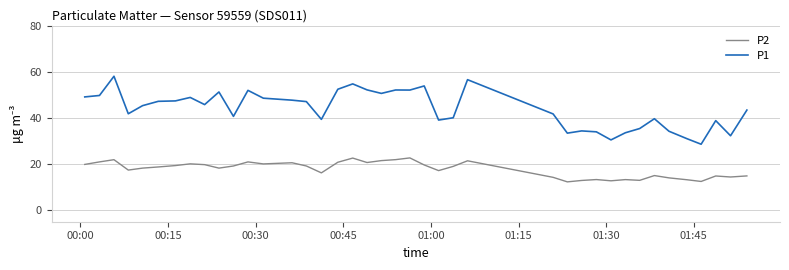

True or false: P2 and P1 intersect in this chart.

False